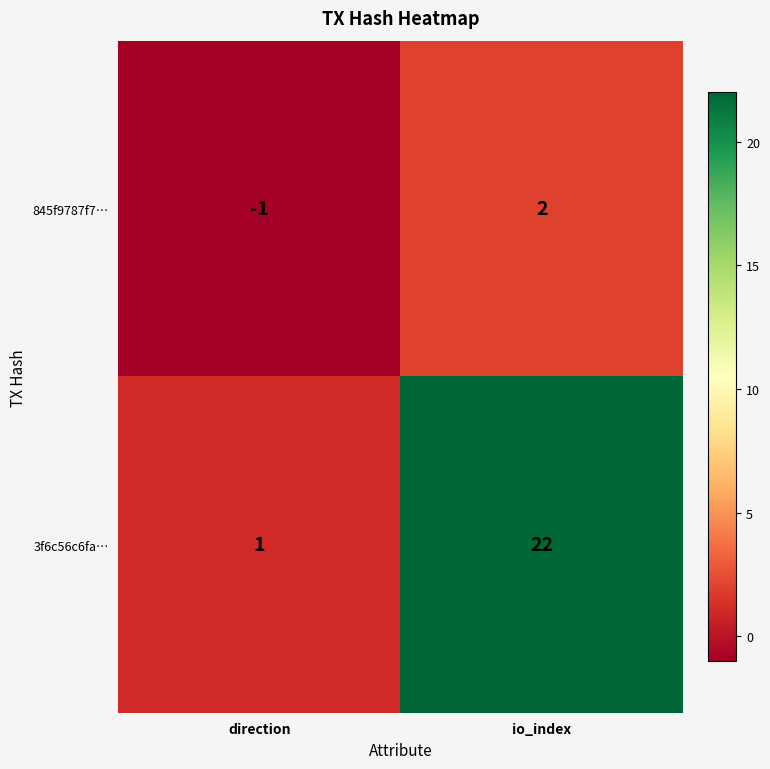

Count the number of categories in the chart.

2